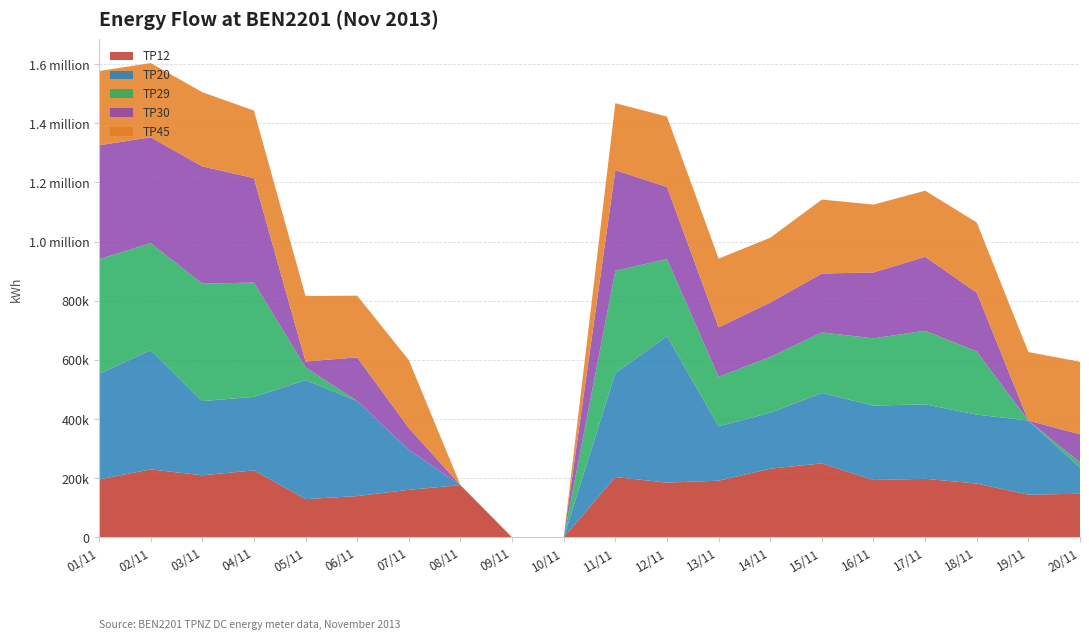

Reading left to right, transcribe all the data shown in this chart.

TP12: 195495	229852	209702	226295	129101	139514	160631	176556	0	0	203831	184918	191518	232053	250067	193705	197891	181838	144258	147328
TP20: 357009	402741	250816	248627	402521	321592	135178	0	0	0	350920	495359	183863	189193	238054	251810	251714	233113	250472	88587
TP29: 387922	362023	397027	386406	42837	76	31	0	0	0	346296	260459	167342	188742	204534	227198	248821	213383	0	17256
TP30: 385074	357817	396585	353062	20028	147273	73628	0	0	0	340343	243691	167057	183682	199189	222670	250121	198892	0	95231
TP45: 250728	251137	250882	228447	221241	208598	229781	0	0	0	226446	238120	232600	219086	250121	229455	223386	237474	231811	245086